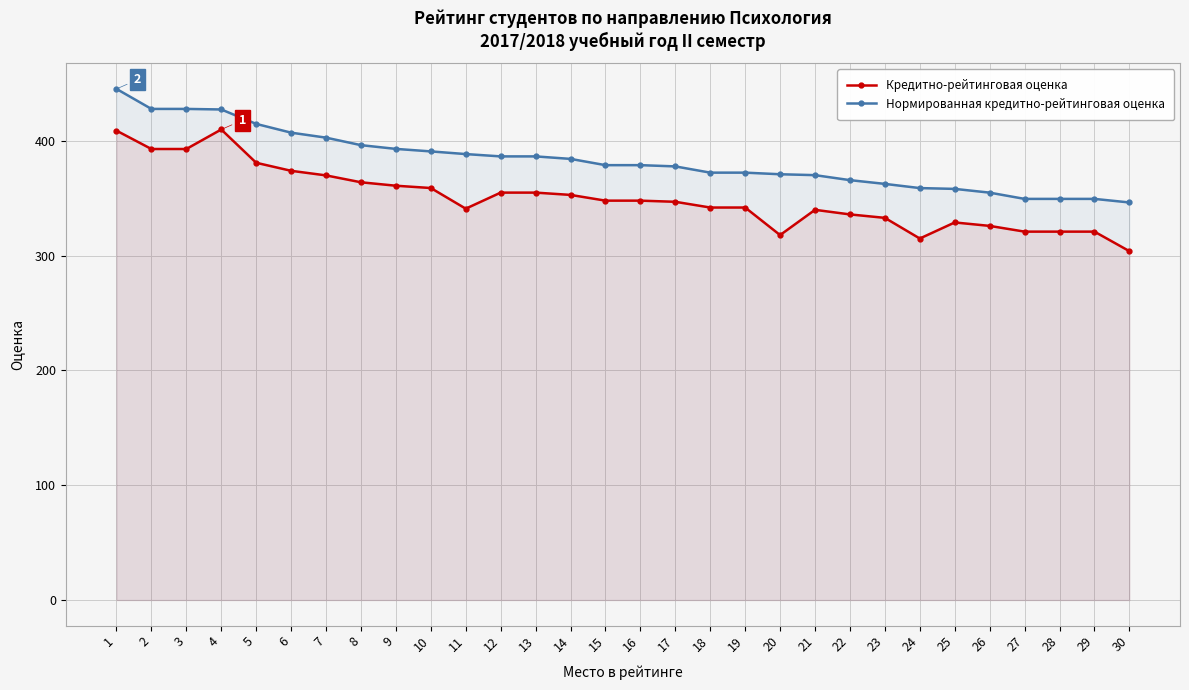

Between 18 and 21, which is larger?

18